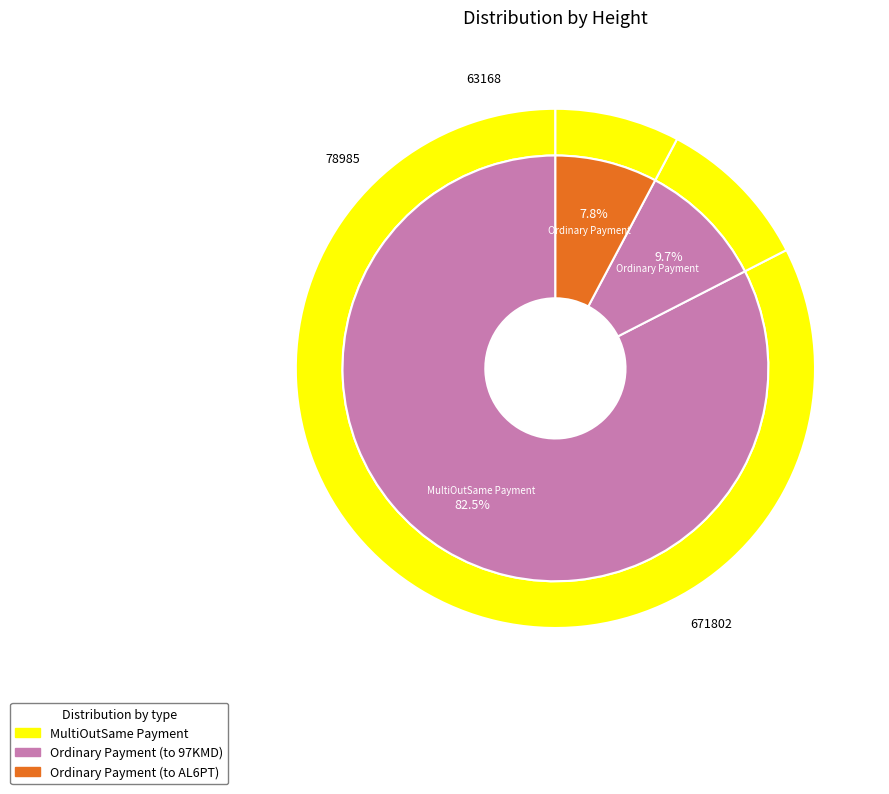

What is the ratio of the value at 63168 to the value at 78985?

0.8